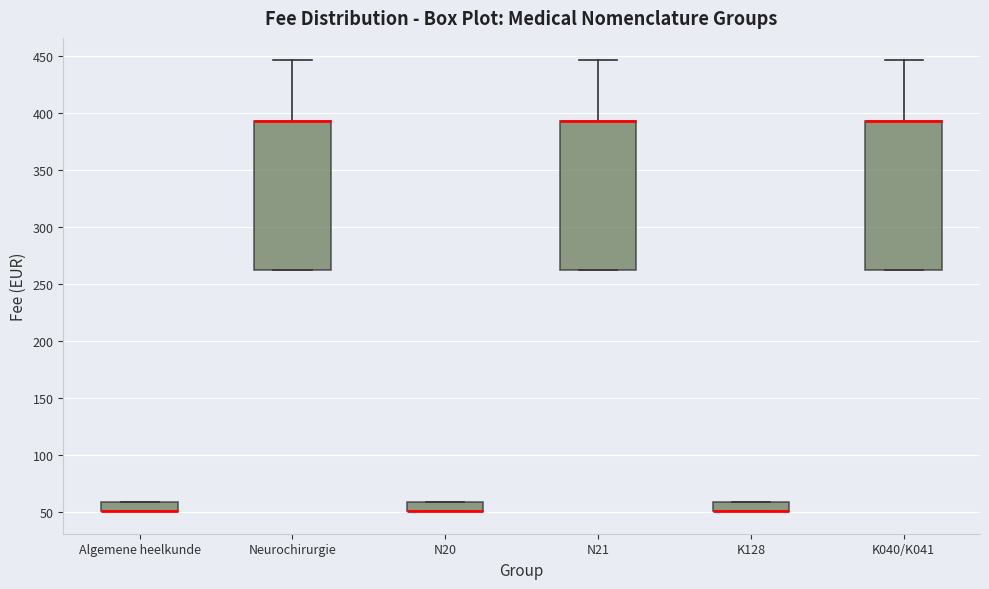

Reading left to right, transcribe this box plot: for each box, give where its median line is, the range the box spans, and where its two whiskers end, as read against the y-axis. The values are not printed on the chart, so give them approximately, as read against the axis.

Algemene heelkunde: median 50 (drawn on the box's lower edge), box 50 to 60, whiskers 50 to 60
Neurochirurgie: median 390 (drawn on the box's upper edge), box 260 to 390, whiskers 260 to 445
N20: median 50 (drawn on the box's lower edge), box 50 to 60, whiskers 50 to 60
N21: median 390 (drawn on the box's upper edge), box 260 to 390, whiskers 260 to 445
K128: median 50 (drawn on the box's lower edge), box 50 to 60, whiskers 50 to 60
K040/K041: median 390 (drawn on the box's upper edge), box 260 to 390, whiskers 260 to 445